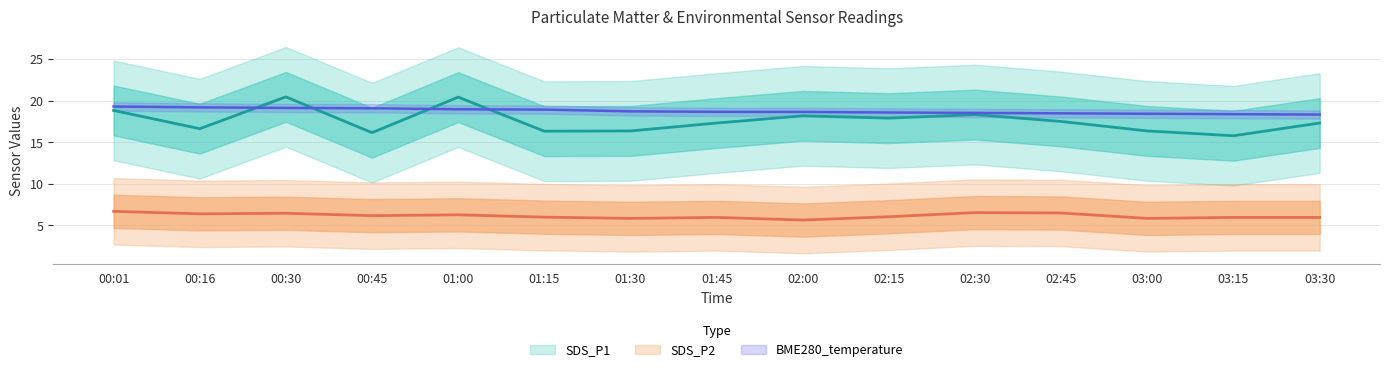

Reading right to left, list all the values displayed in this chart.

SDS_P1: 17.3	15.8	16.4	17.5	18.4	17.9	18.2	17.3	16.4	16.4	20.4	16.2	20.5	16.6	18.9
SDS_P2: 6.0	6.0	5.8	6.5	6.5	6.0	5.7	6.0	5.8	6.0	6.3	6.2	6.5	6.4	6.7
BME280_temperature: 18.4	18.4	18.4	18.5	18.6	18.6	18.7	18.7	18.7	18.9	19.0	19.1	19.1	19.2	19.3